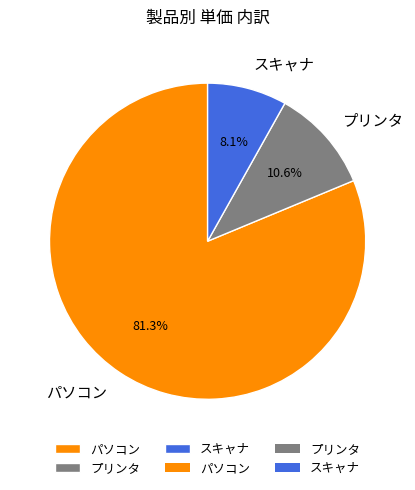

Between プリンタ and パソコン, which is larger?

パソコン